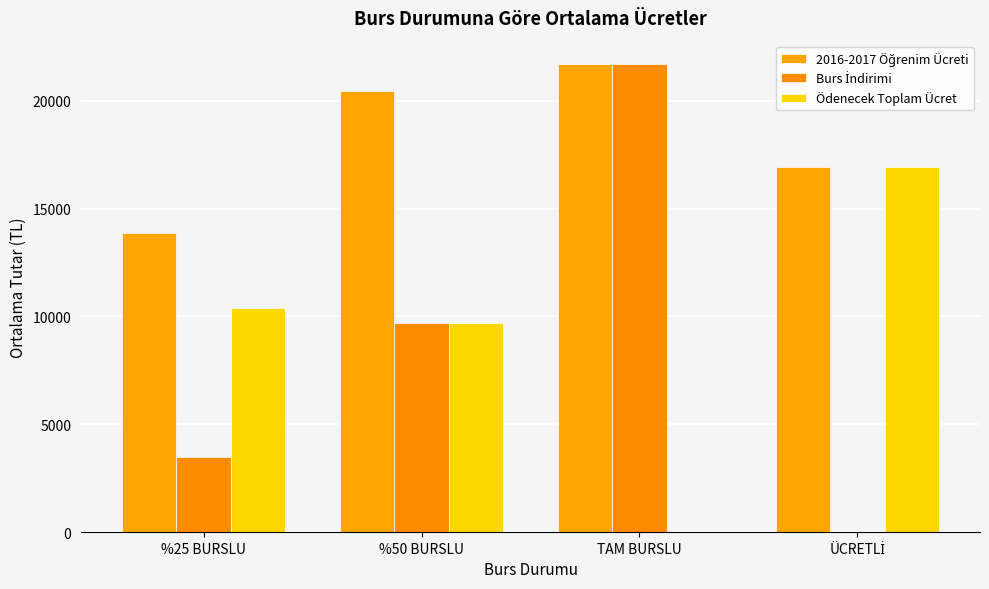

What is the label of the 4th bar from the right?

%25 BURSLU